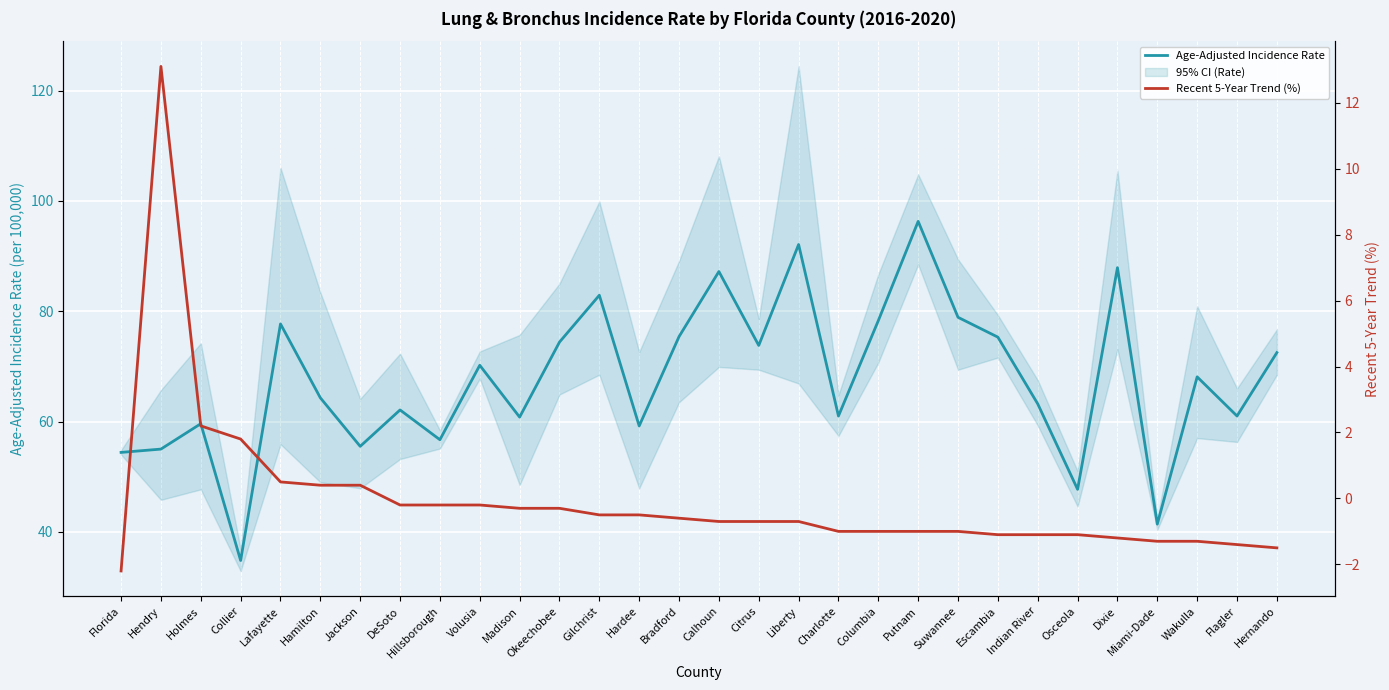

Rank the categories by Recent 5-Year Trend (%) value from lowest to highest.

Florida, Hernando, Flagler, Miami-Dade, Wakulla, Dixie, Escambia, Indian River, Osceola, Charlotte, Columbia, Putnam, Suwannee, Calhoun, Citrus, Liberty, Bradford, Gilchrist, Hardee, Madison, Okeechobee, DeSoto, Hillsborough, Volusia, Hamilton, Jackson, Lafayette, Collier, Holmes, Hendry